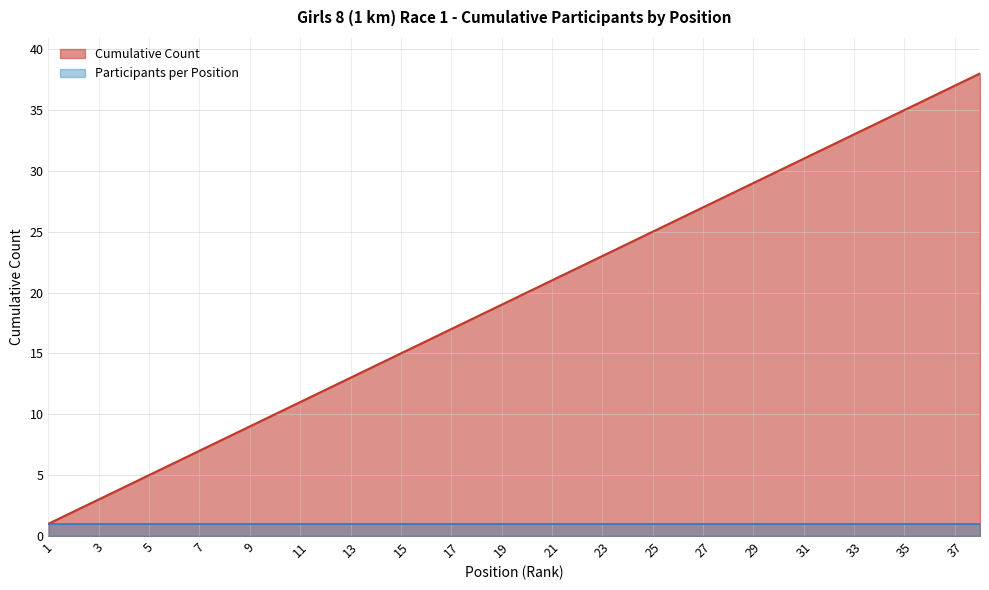

What is the difference between the values at 2 and 8?

6